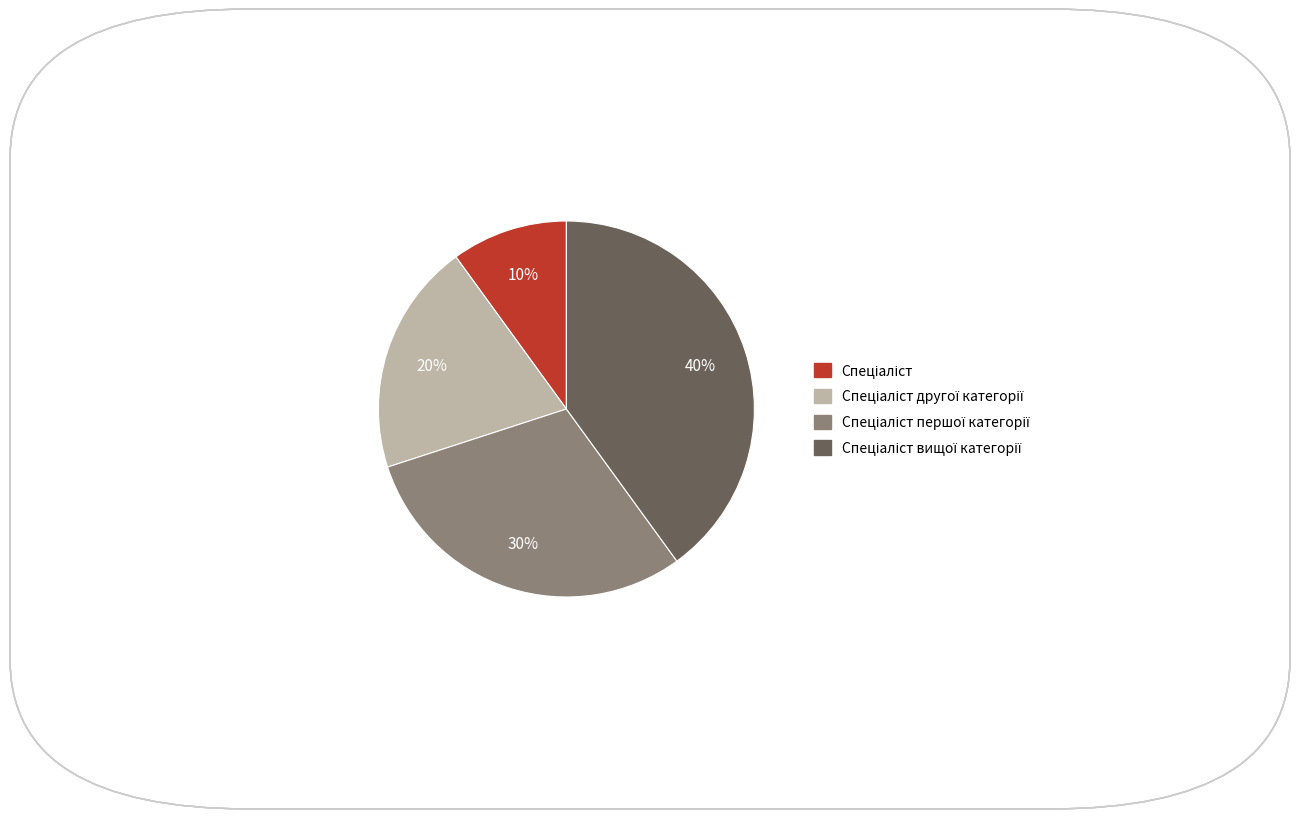

To the nearest percent, what is the average slice percentage?

25%